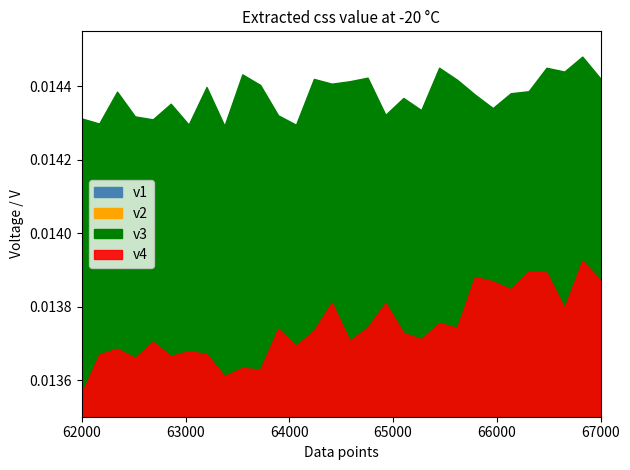

Rank the categories by v1 value from lowest to highest.

1, 2, 3, 4, 5, 6, 7, 8, 9, 10, 11, 12, 13, 14, 15, 16, 17, 18, 19, 20